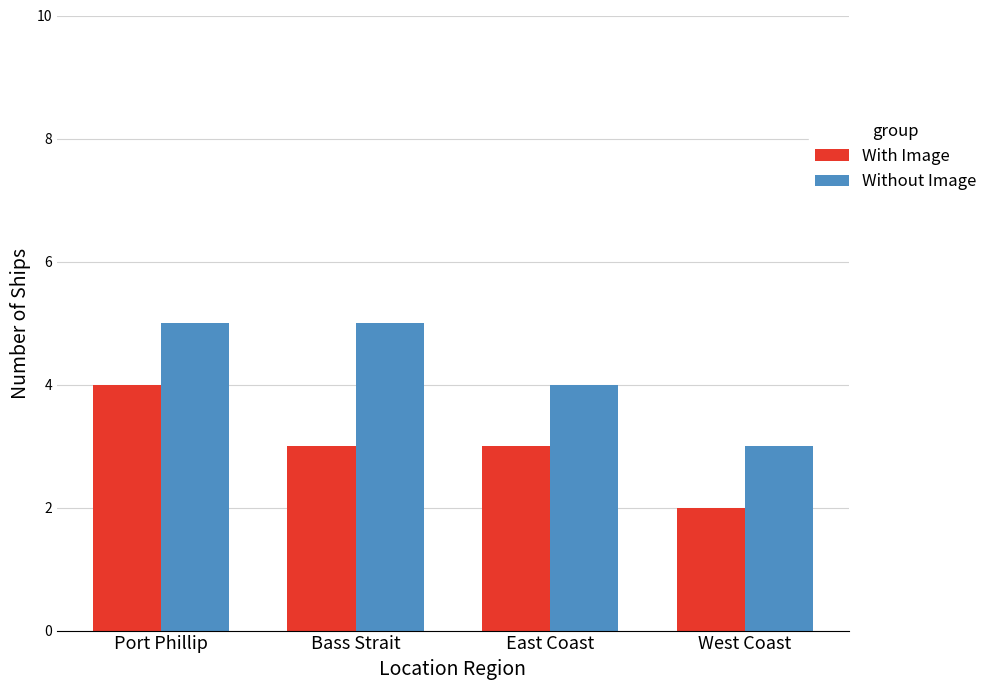

How many distinct data groups are displayed?

2